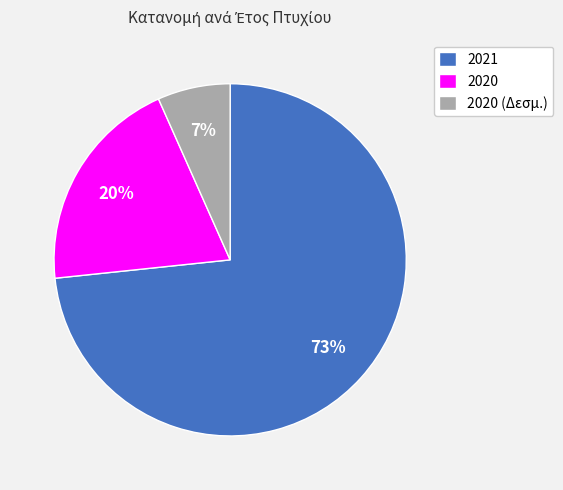

What is the largest slice in the pie chart?

2021